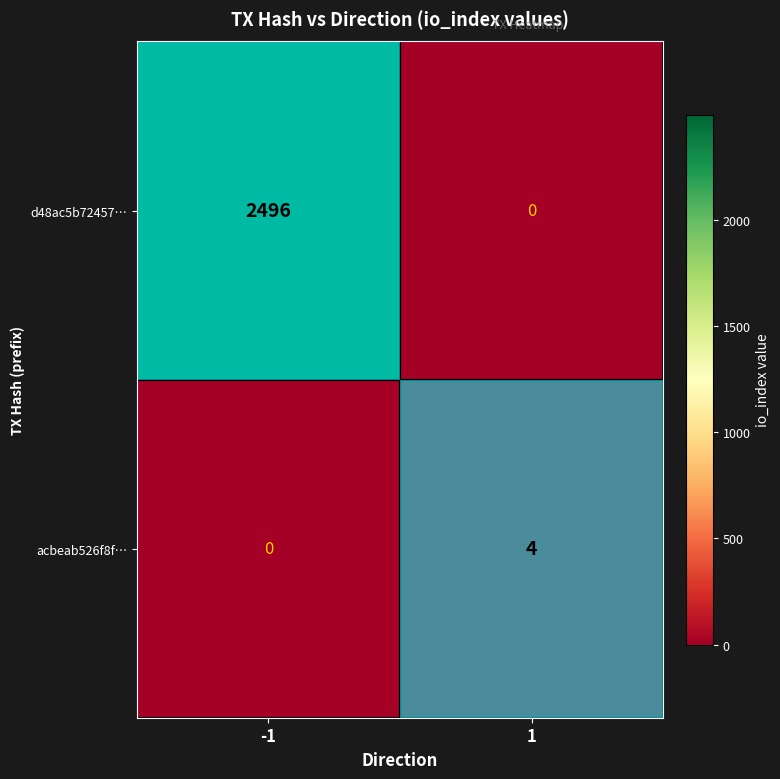

The acbeab526f8f… series shows 6 at 1. True or false?

False